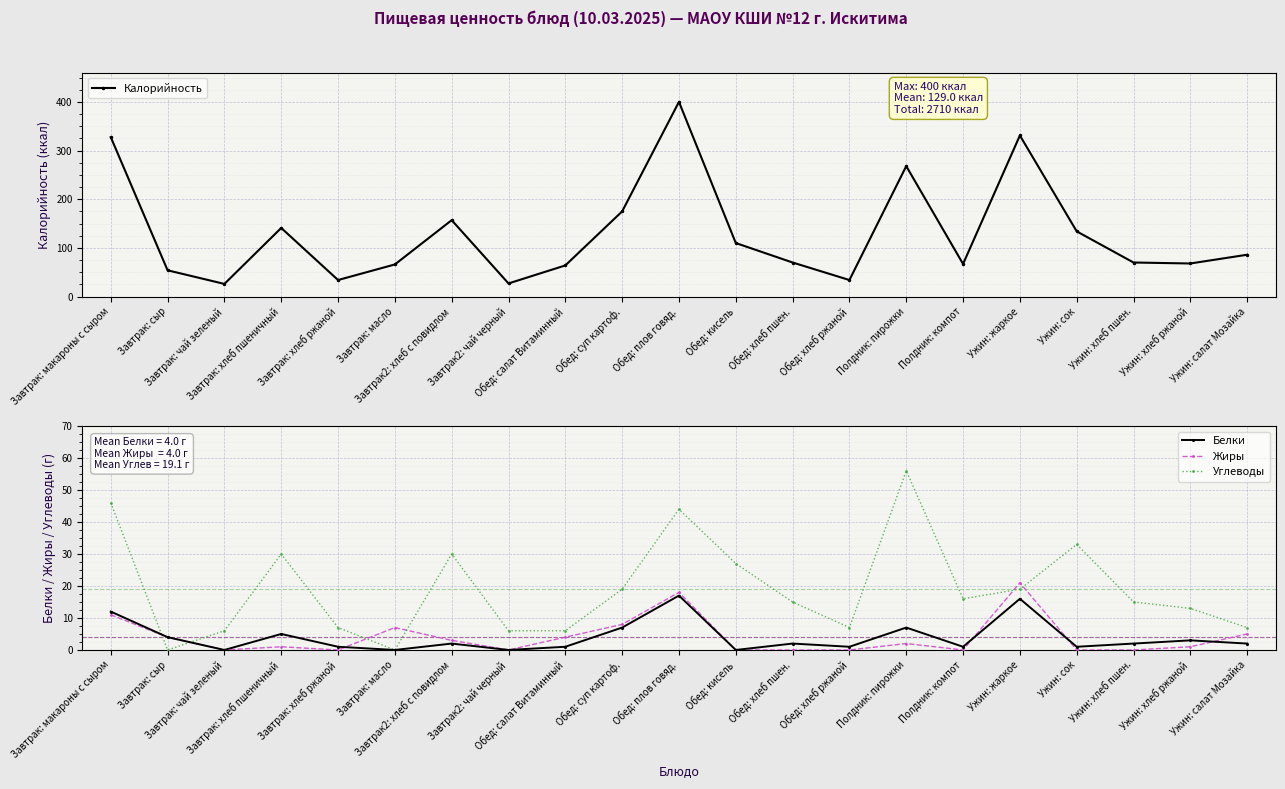

The value of Жиры at Завтрак: хлеб пшеничный is 1.3. True or false?

False